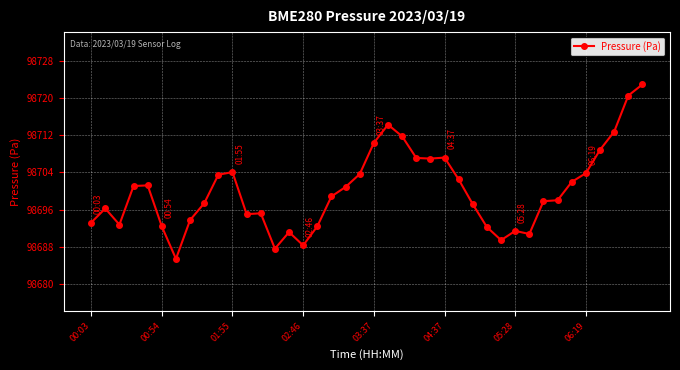

How many series are shown in this chart?

1